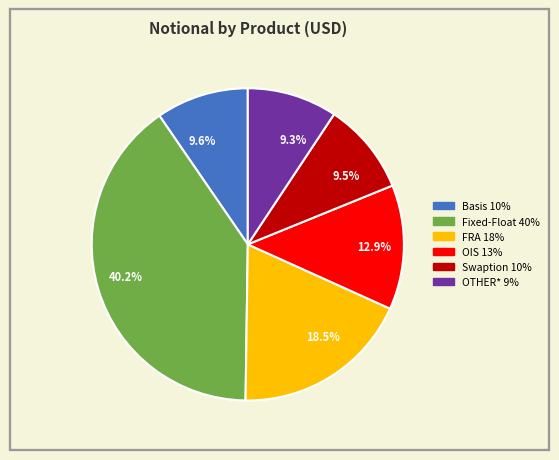

Approximately how many times larger is the value at 18.5% compared to 40.2%?

0.5